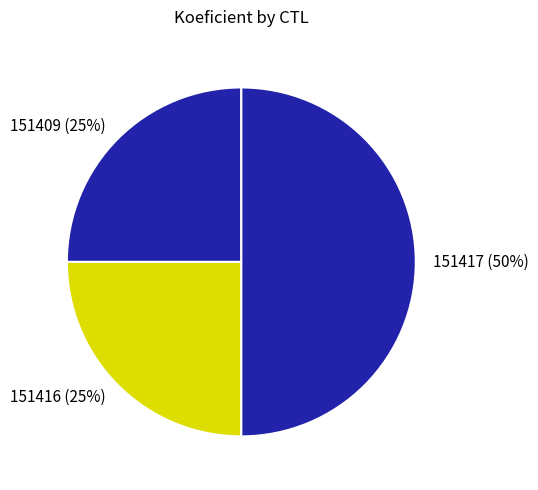

The 151417 slice represents 50% of the pie. True or false?

True